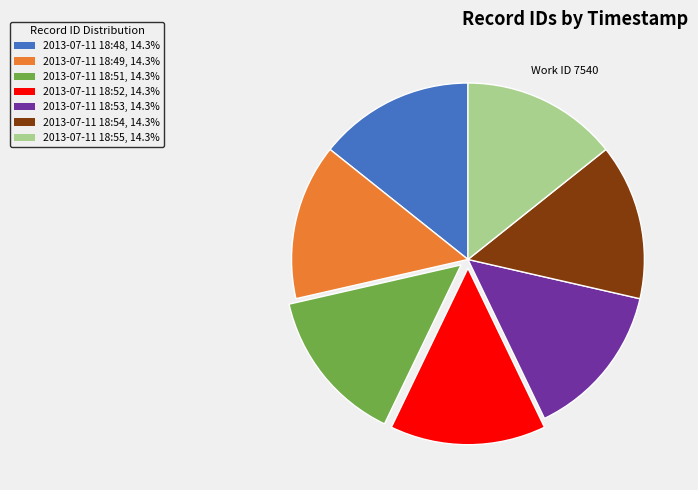

What is the ratio of the value at 2013-07-11 18:55 to the value at 2013-07-11 18:51?

1.0